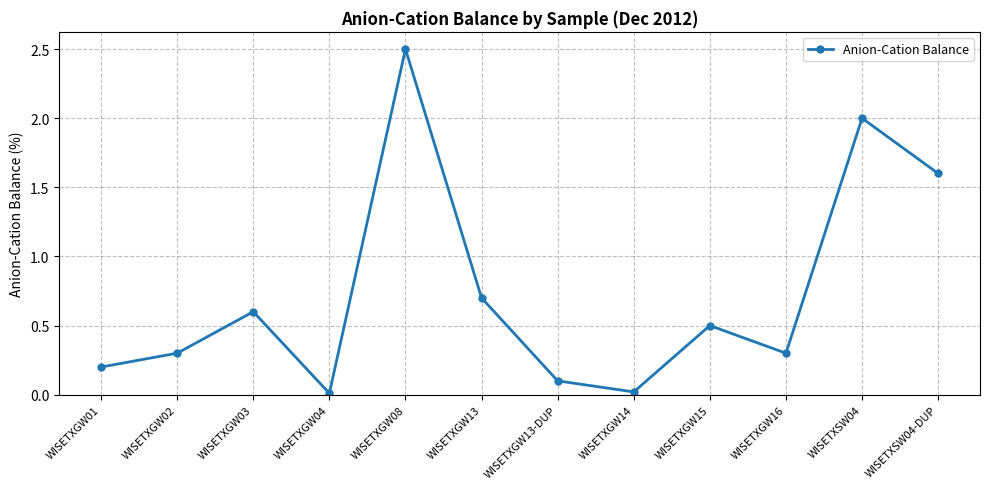

What is the sum of the values at WISETXGW03 and WISETXGW14?

0.6